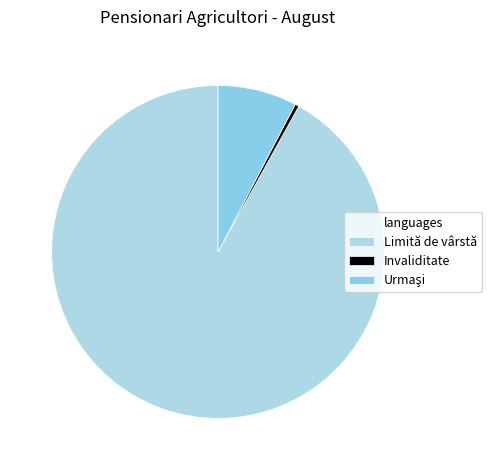

What percentage is the Urmaşi slice, to the nearest percent?

8%